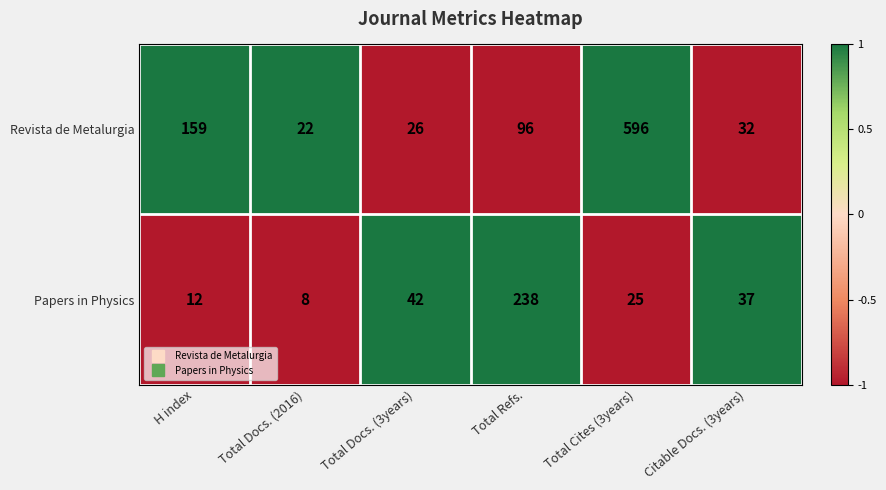

How many distinct data groups are displayed?

2